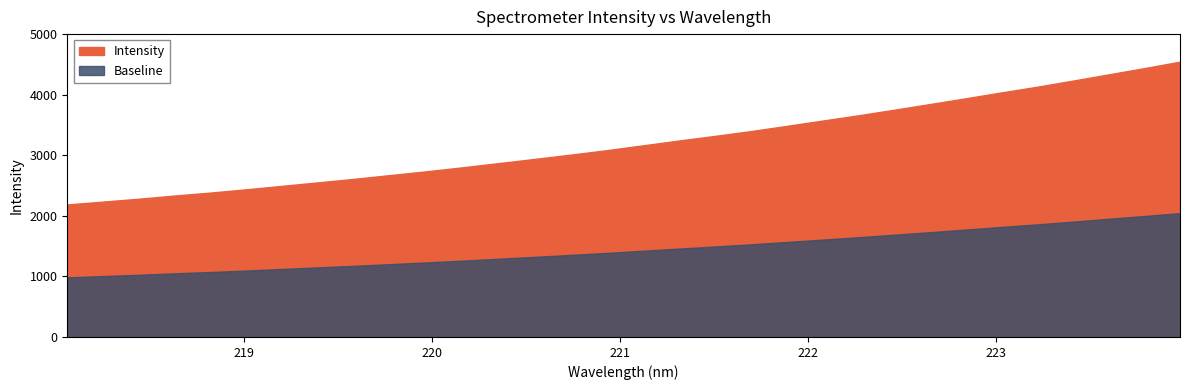

Which has a higher value, 220.9264 or 221.6902?

221.6902